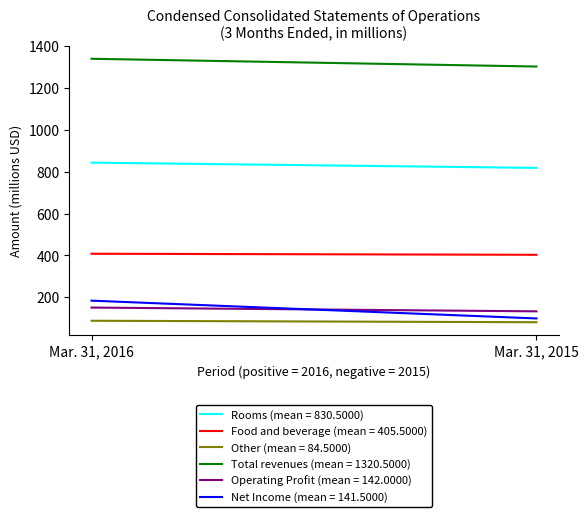

What is the sum of the Operating Profit values at Mar. 31, 2015 and Mar. 31, 2016?

284